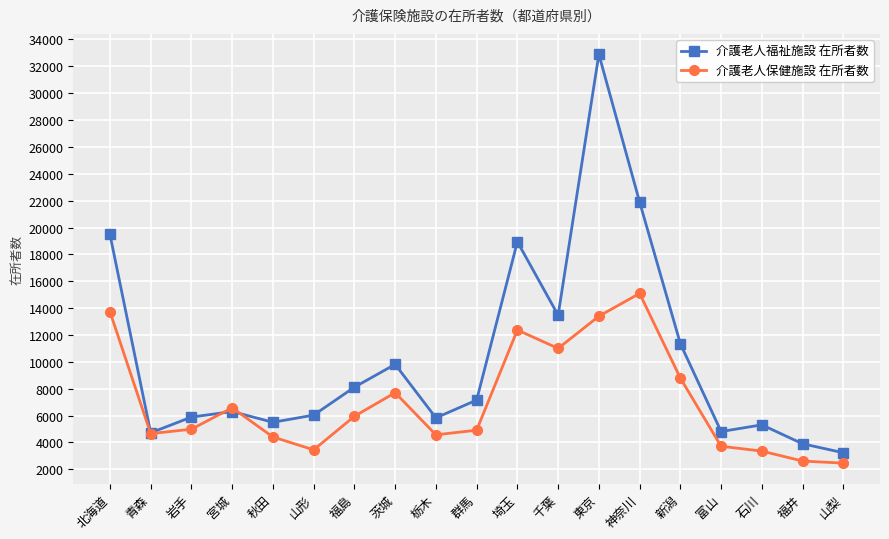

Which series has the largest total across all categories?

介護老人福祉施設 在所者数